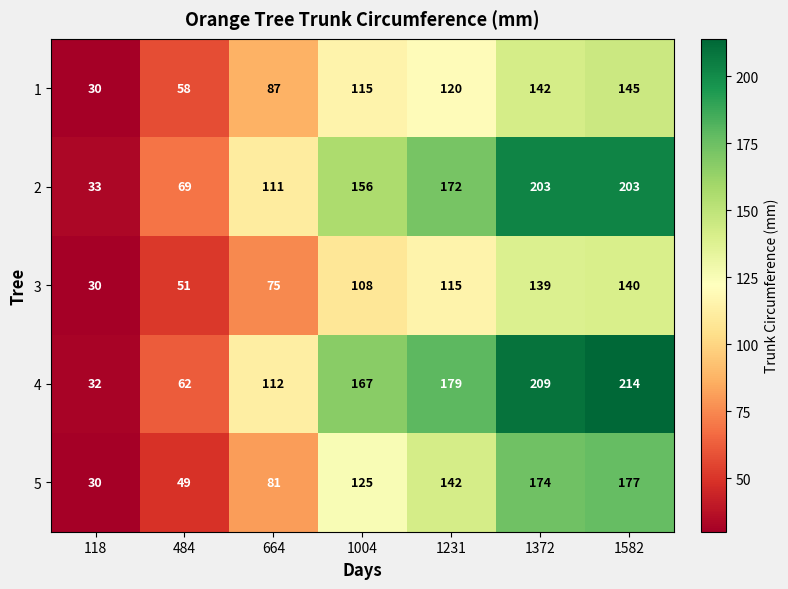

What value does the 4 series have at 118?

32